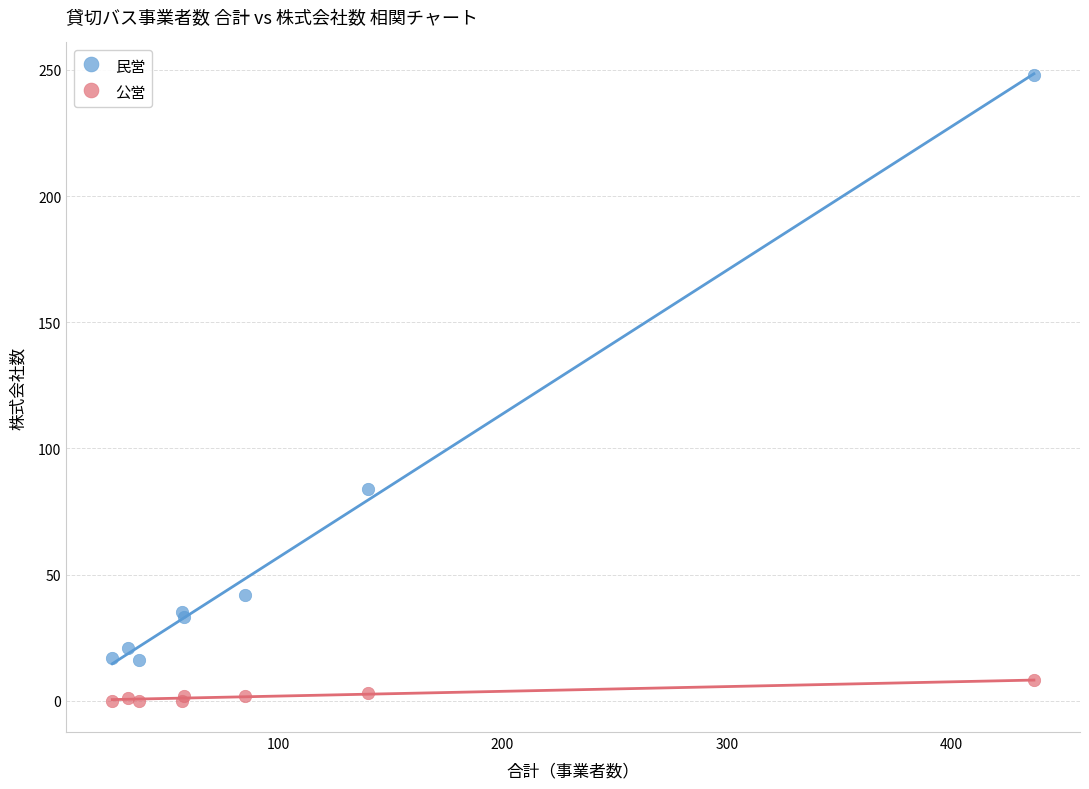

Which series contains the lowest Y value?

公営